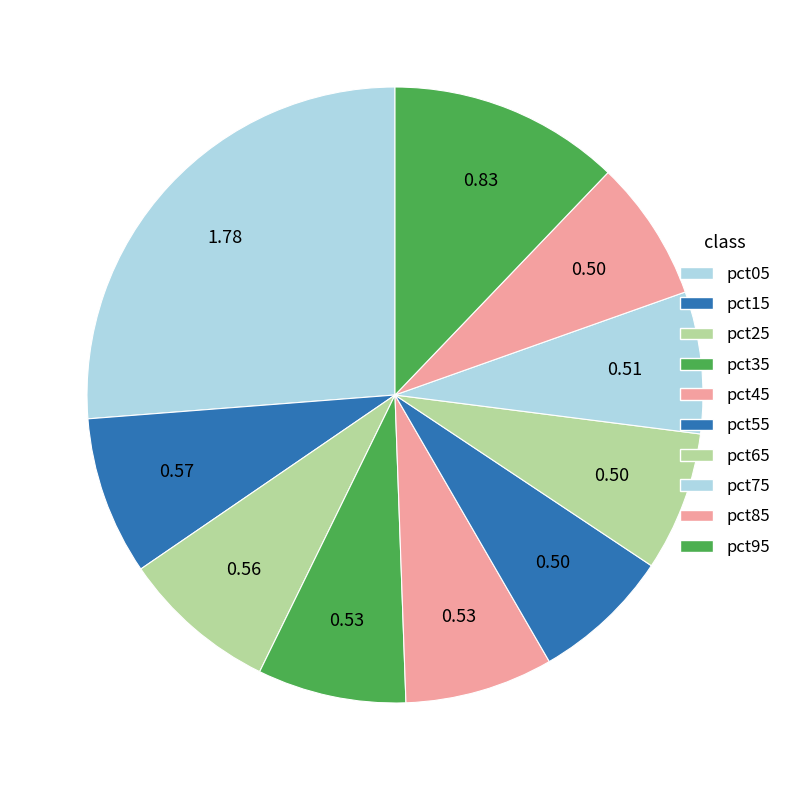

How many segments does this pie chart have?

10